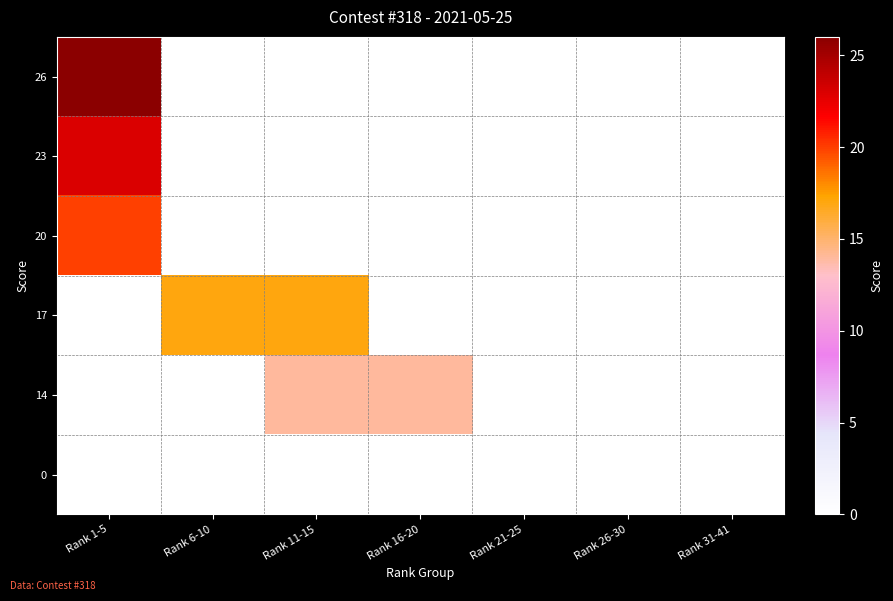

What is the maximum value shown in the chart?

26